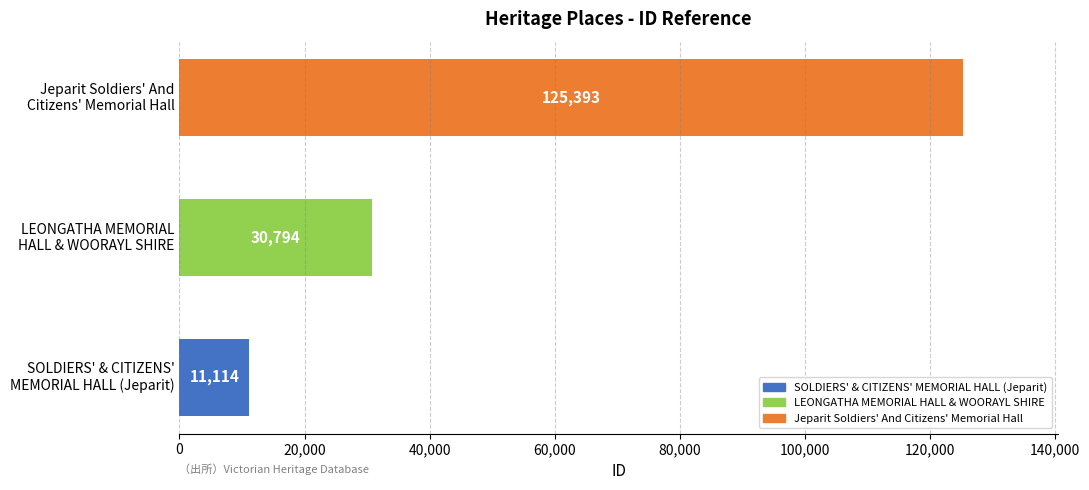

Reading top to bottom, transcribe all the data shown in this chart.

125393	30794	11114